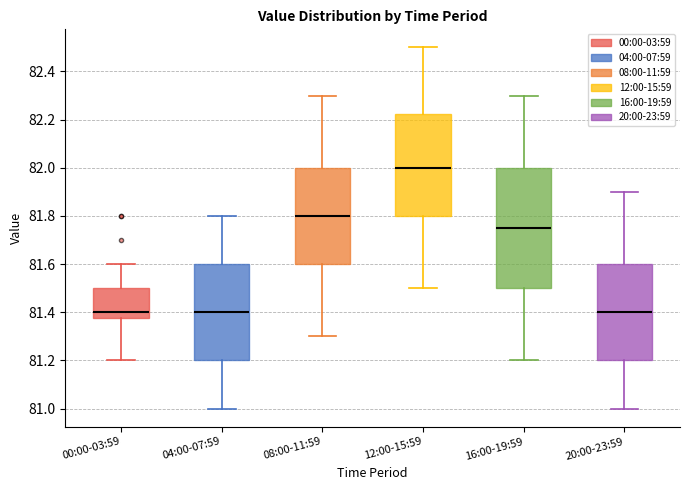

Reading left to right, read every box against the y-axis: the position of its median line, the range the box covers, and the ends of its whiskers. The values are not printed on the chart, so give them approximately, as read against the axis.

00:00-03:59: median 81.40, box 81.38 to 81.50, whiskers 81.20 to 81.60
04:00-07:59: median 81.40, box 81.20 to 81.60, whiskers 81.00 to 81.80
08:00-11:59: median 81.80, box 81.60 to 82.00, whiskers 81.30 to 82.30
12:00-15:59: median 82.00, box 81.80 to 82.22, whiskers 81.50 to 82.50
16:00-19:59: median 81.76, box 81.50 to 82.00, whiskers 81.20 to 82.30
20:00-23:59: median 81.40, box 81.20 to 81.60, whiskers 81.00 to 81.90